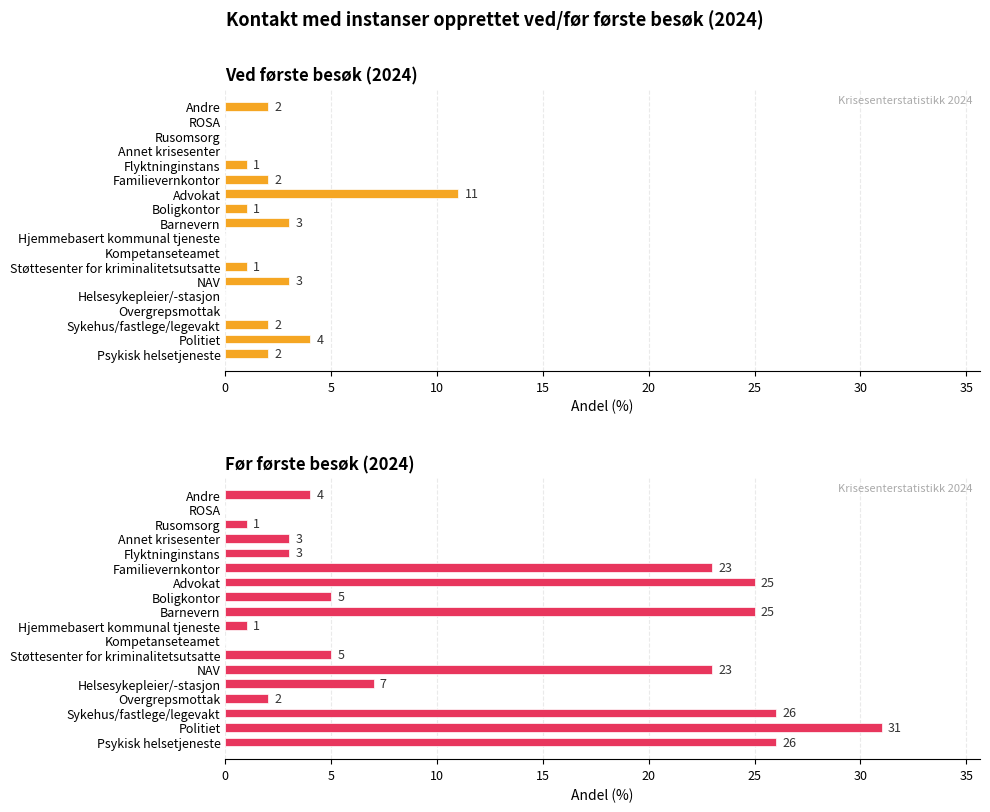

What is the average value of the Ved første besøk (2024) series?

2